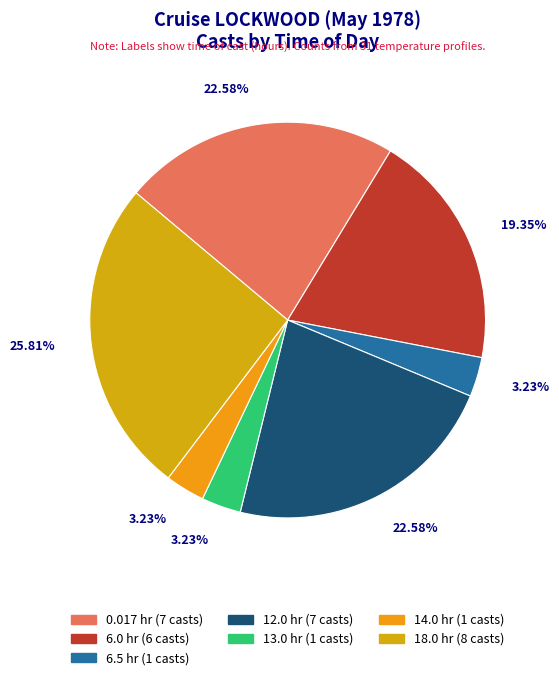

True or false: 18.0 accounts for 26% of the total.

True